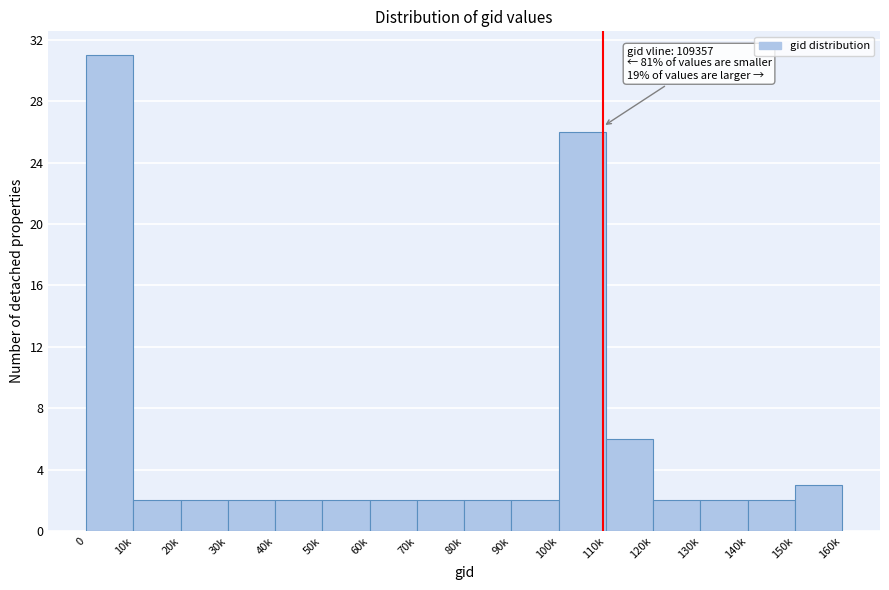

Reading left to right, transcribe all the data shown in this chart.

31	2	2	2	2	2	2	2	2	2	26	6	2	2	2	3